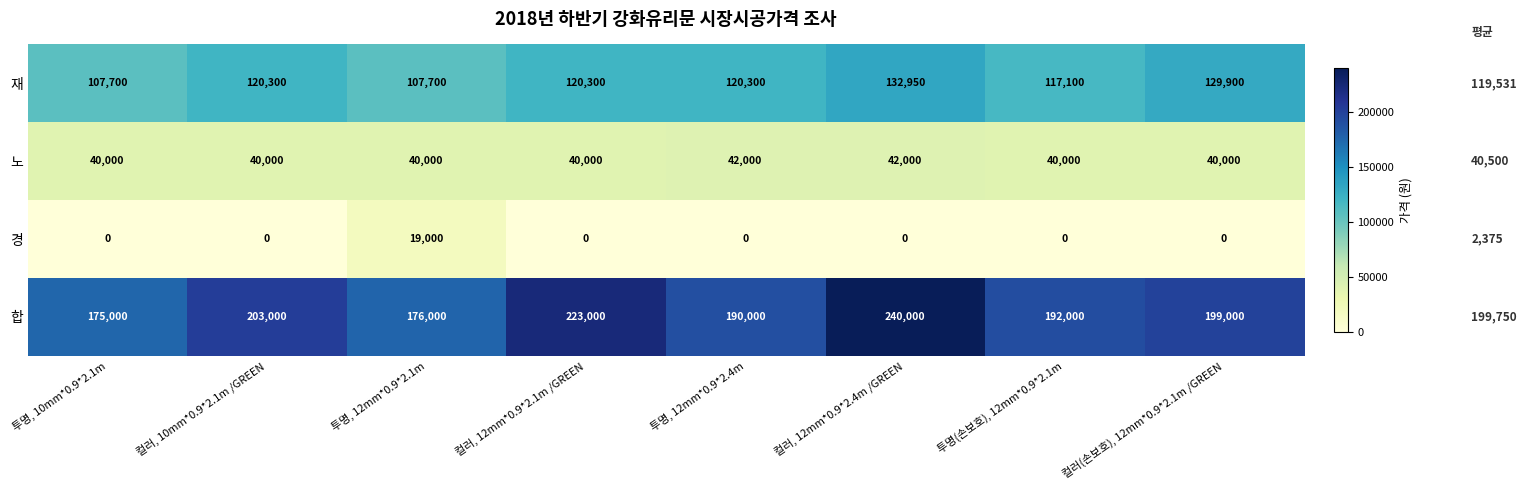

At which category does the chart reach its peak across all series?

컬러, 12mm*0.9*2.4m /GREEN